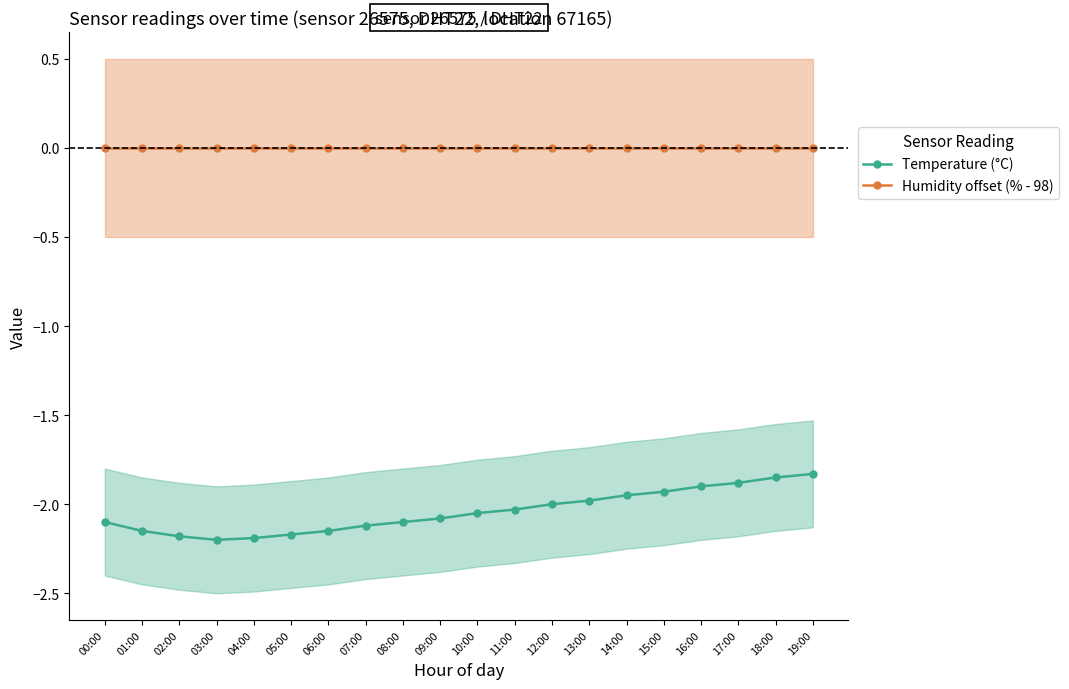

Which category has the highest value in the Humidity offset (% - 98) series?

00:00